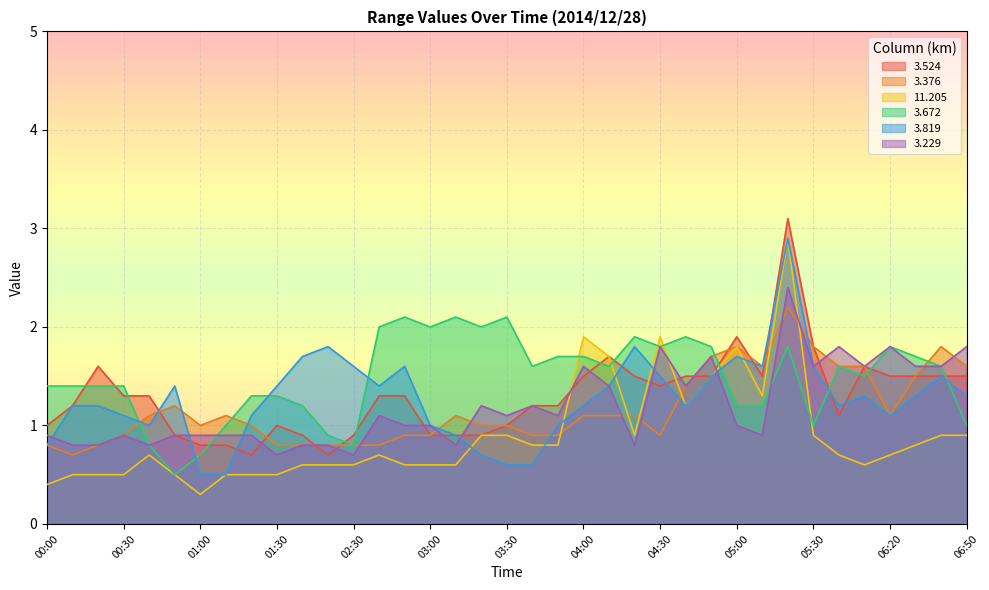

What is the difference between the maximum and minimum values in the   3.672 series?

1.6